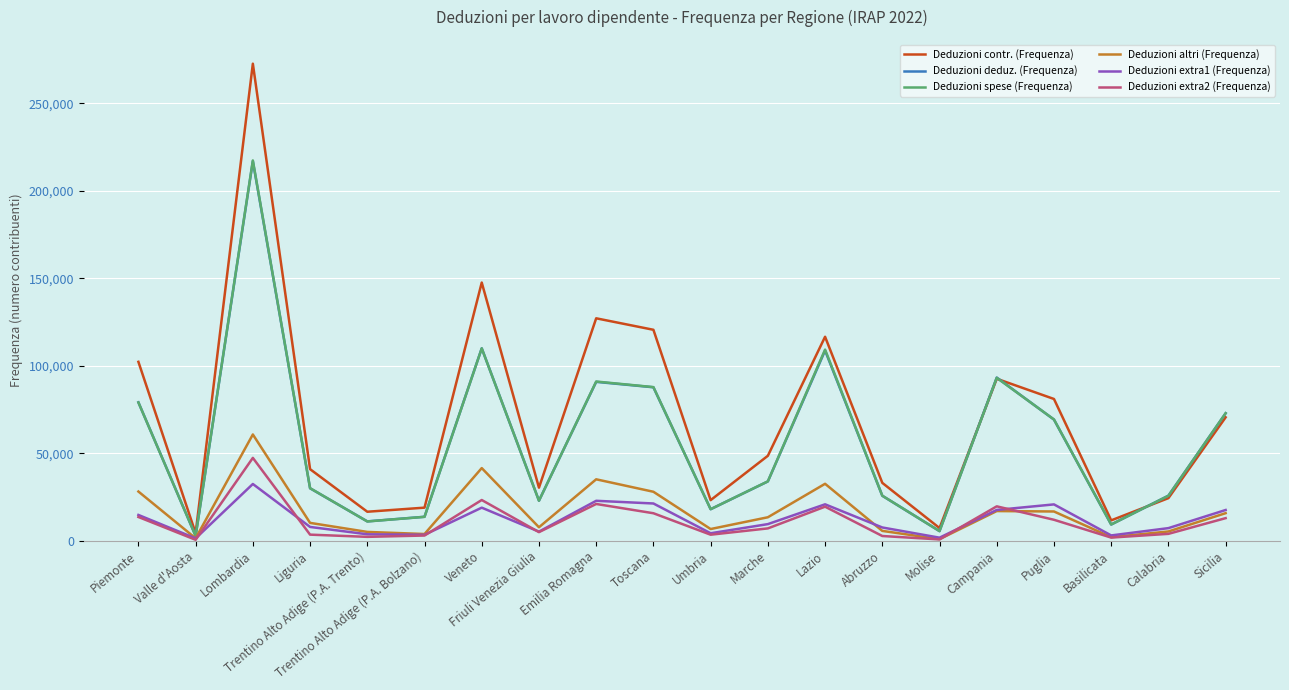

What is the spread (max minus min) of values at Veneto?

128669